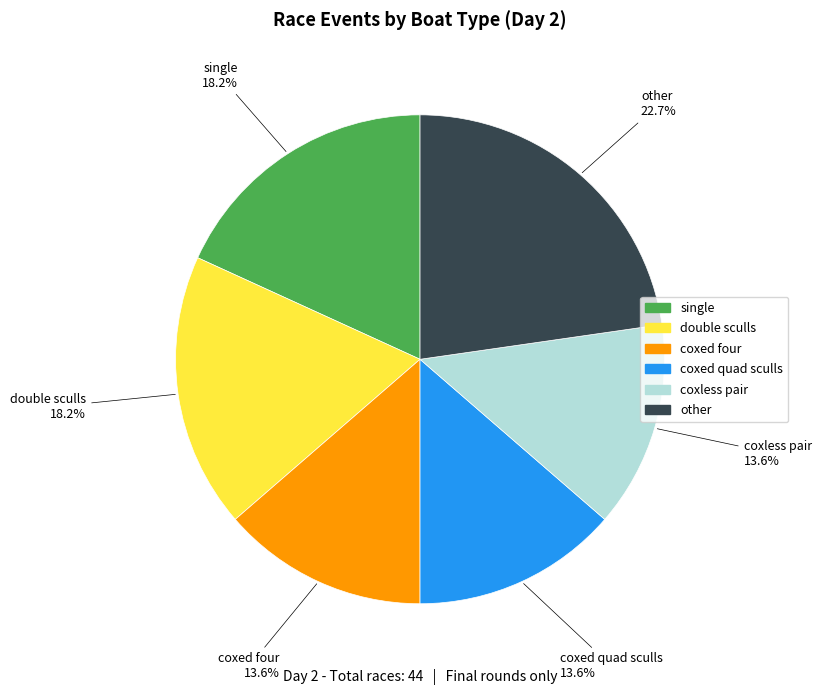

Which has a higher value, coxed quad sculls or other?

other